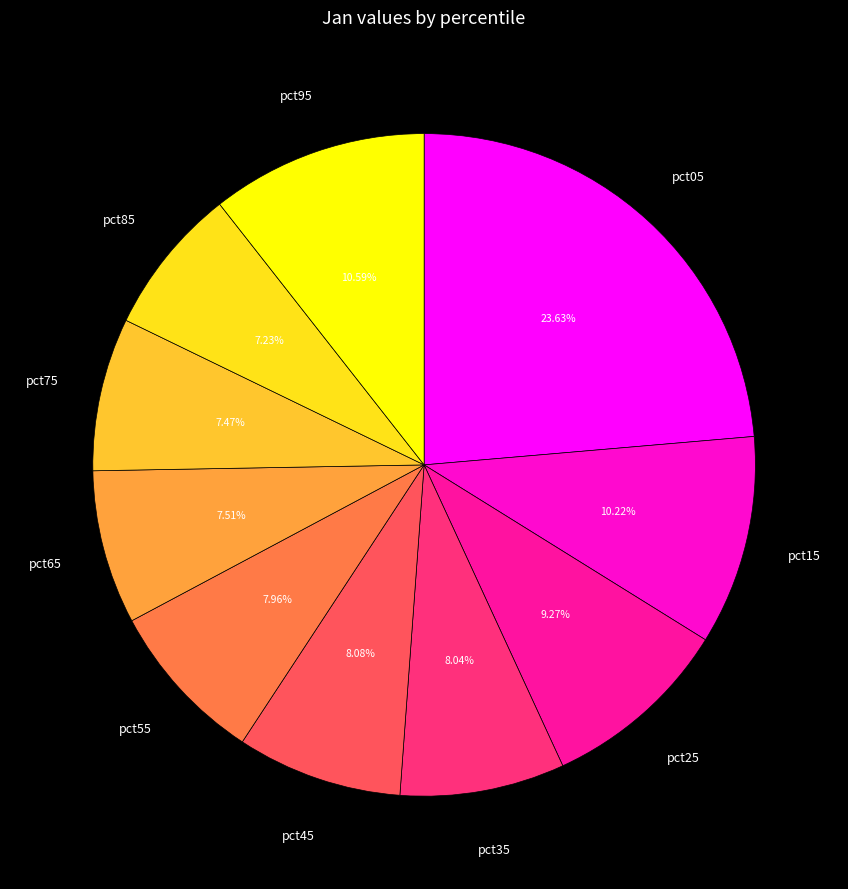

Do pct35 and pct85 together represent more than half of the pie?

No